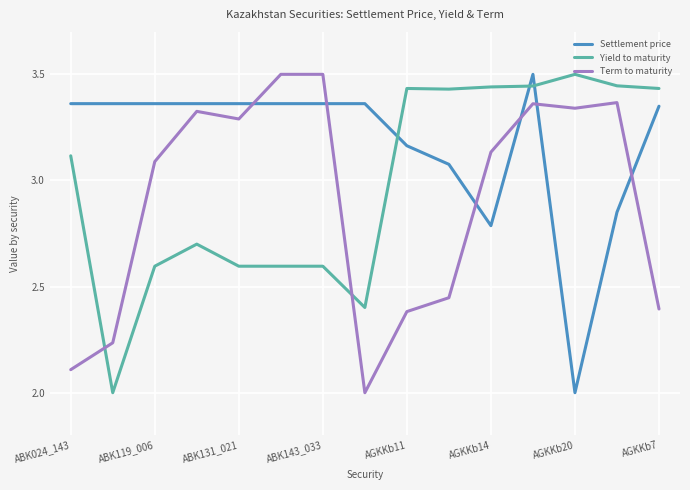

List the series in order of their overall mean, lowest first.

Term to maturity, Yield to maturity, Settlement price